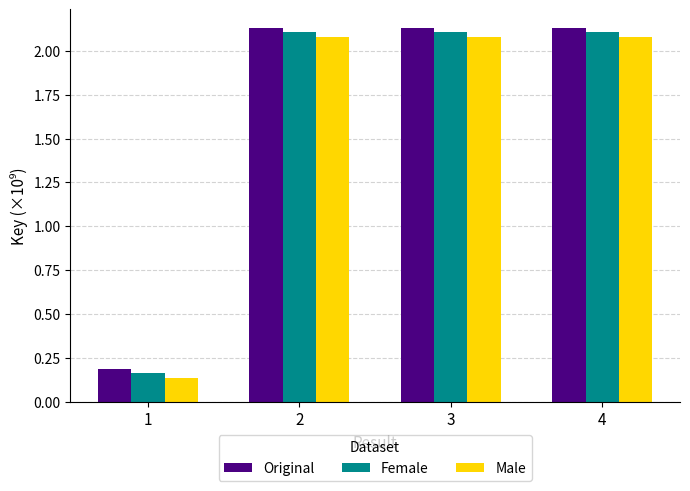

What is the average value of the Male series?

1.6